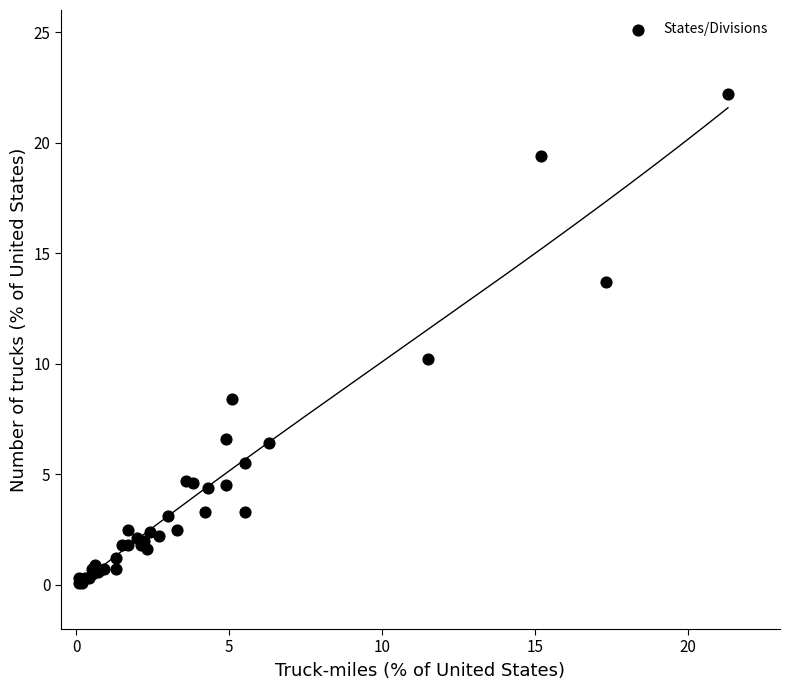

What Y value in the scatter plot is closest to 11?

10.2